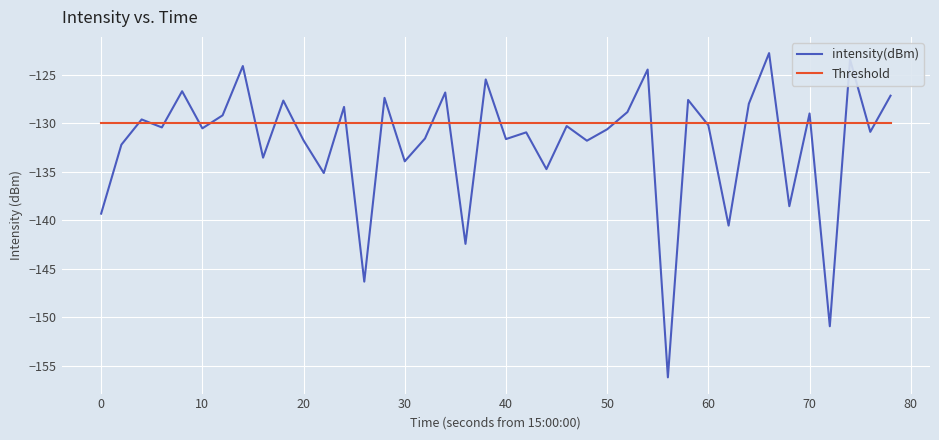

Which series has the largest total across all categories?

Threshold